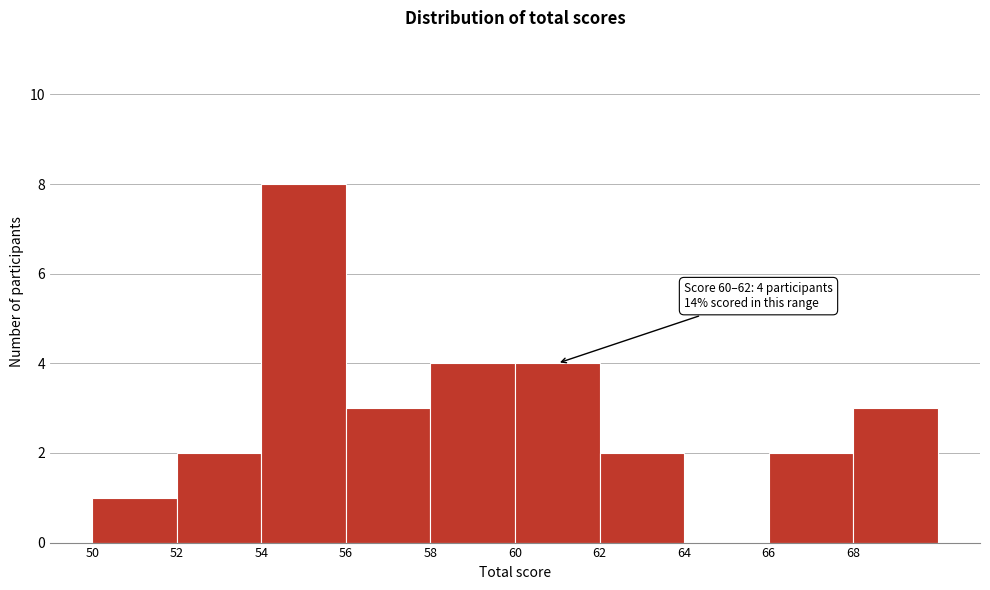

Over which range of the x-axis is the bar tallest?

54 to 56